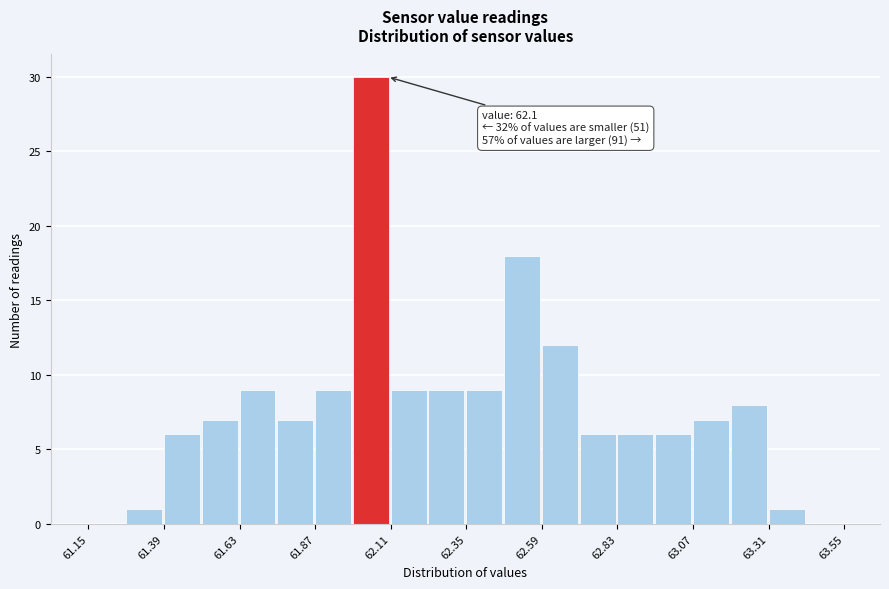

Around what value on the x-axis is the tallest bar? Give the approximate position of its centre, as read against the axis.

62.05